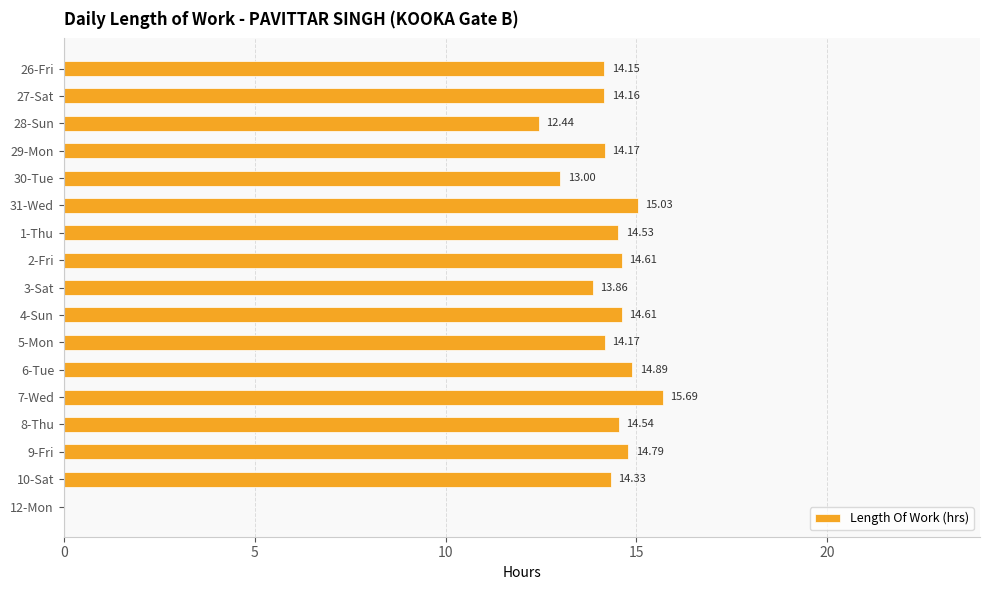

What is the ratio of the value at 7-Wed to the value at 1-Thu?

1.1